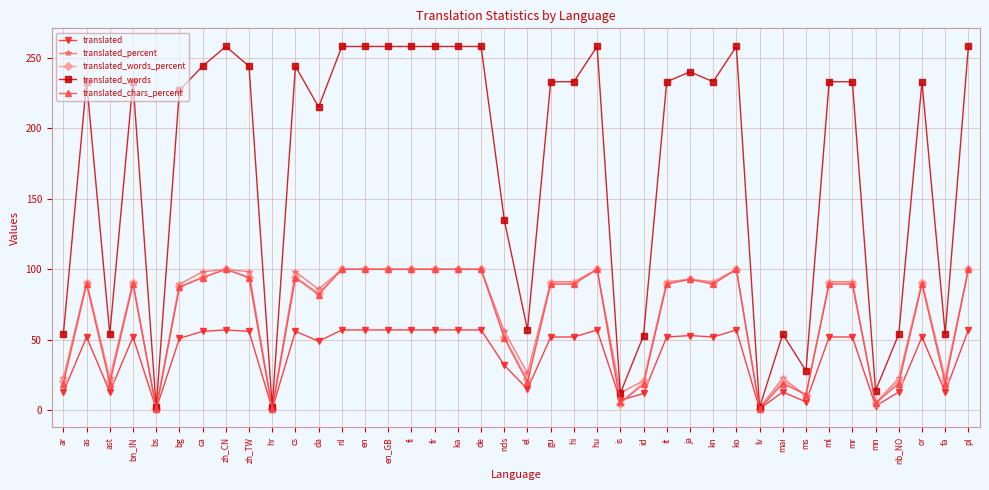

Count the number of categories in the chart.

40